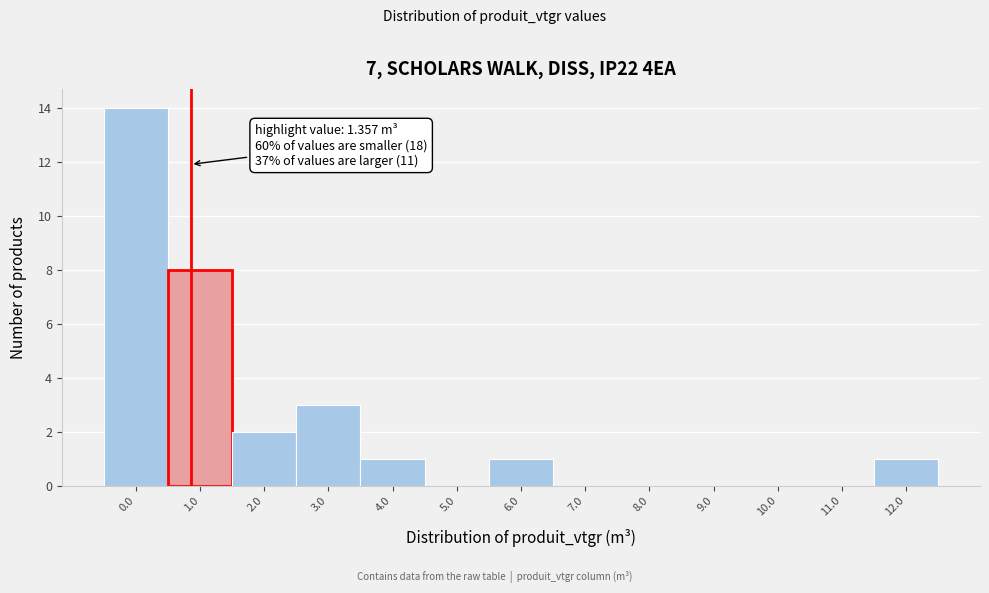

Reading right to left, transcribe all the data shown in this chart.

12.0=1	11.0=0	10.0=0	9.0=0	8.0=0	7.0=0	6.0=1	5.0=0	4.0=1	3.0=3	2.0=2	1.0=8	0.0=14